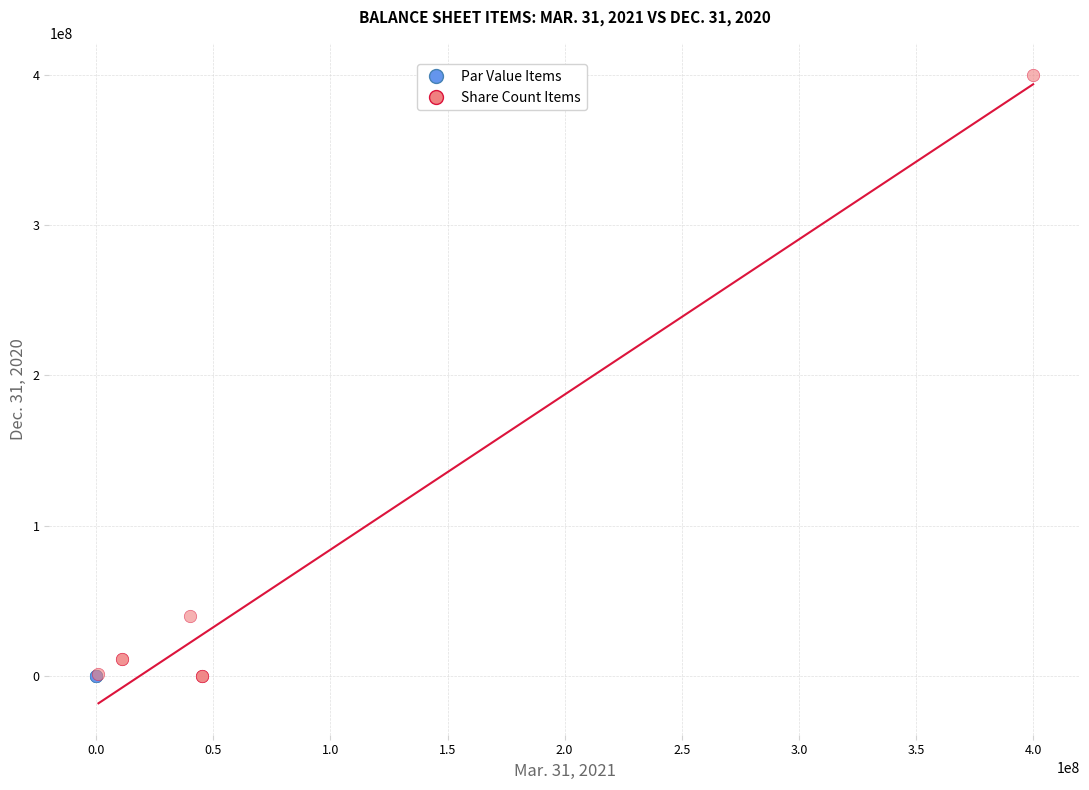

Which series has the widest spread of Y values?

Share Count Items